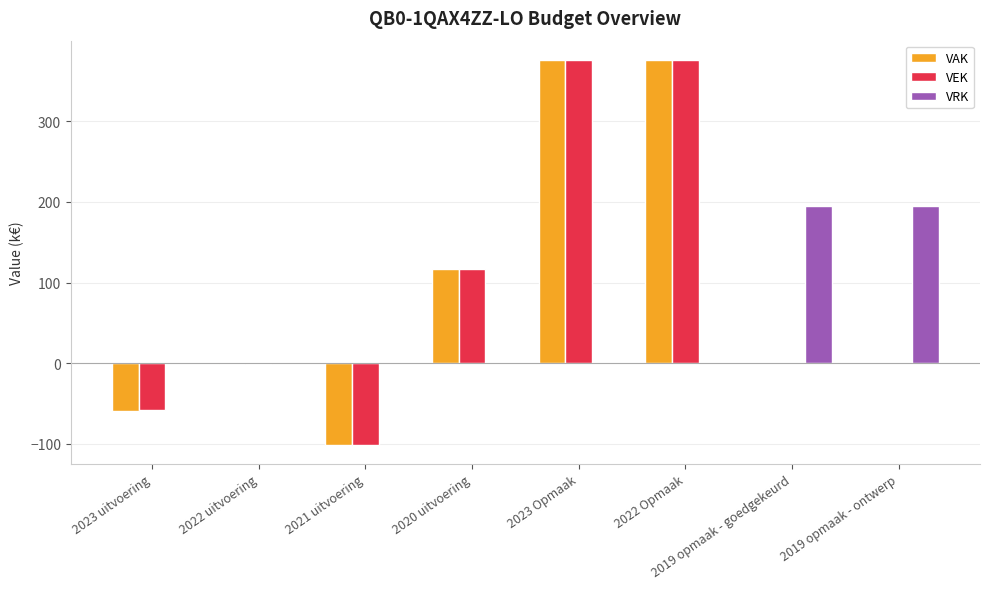

The value of VEK at 2021 uitvoering is -101. True or false?

True